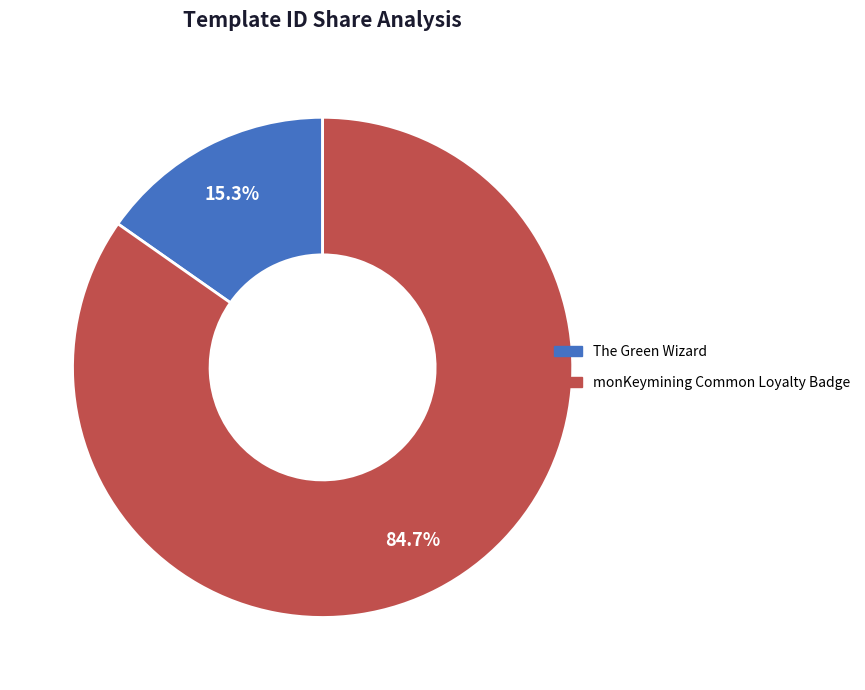

Is there a majority slice in this chart?

Yes